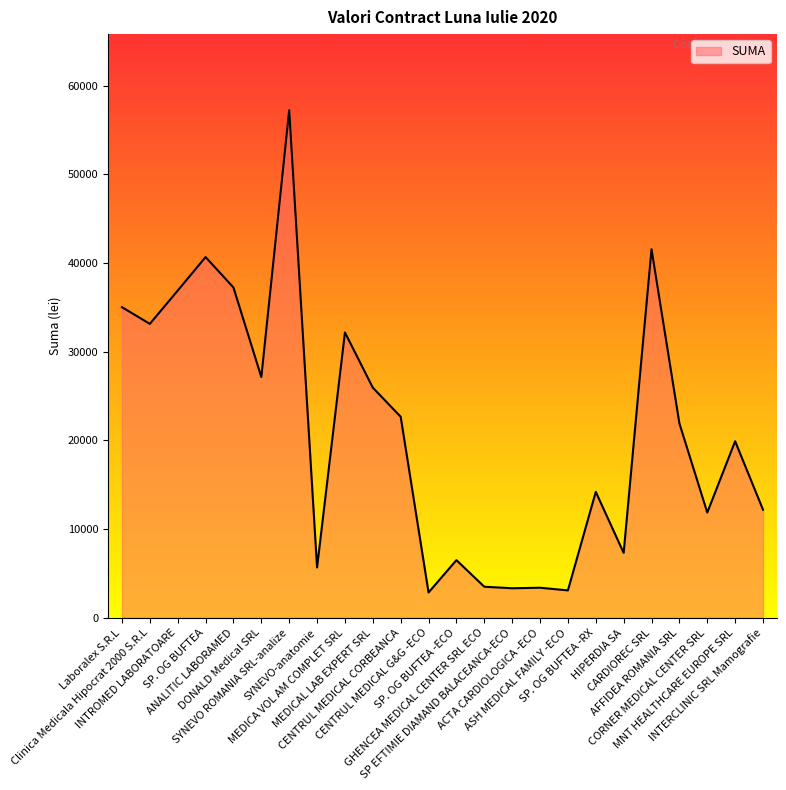

Approximately how many times larger is the value at MEDICAL LAB EXPERT SRL compared to INTERCLINIC SRL Mamografie?

2.1